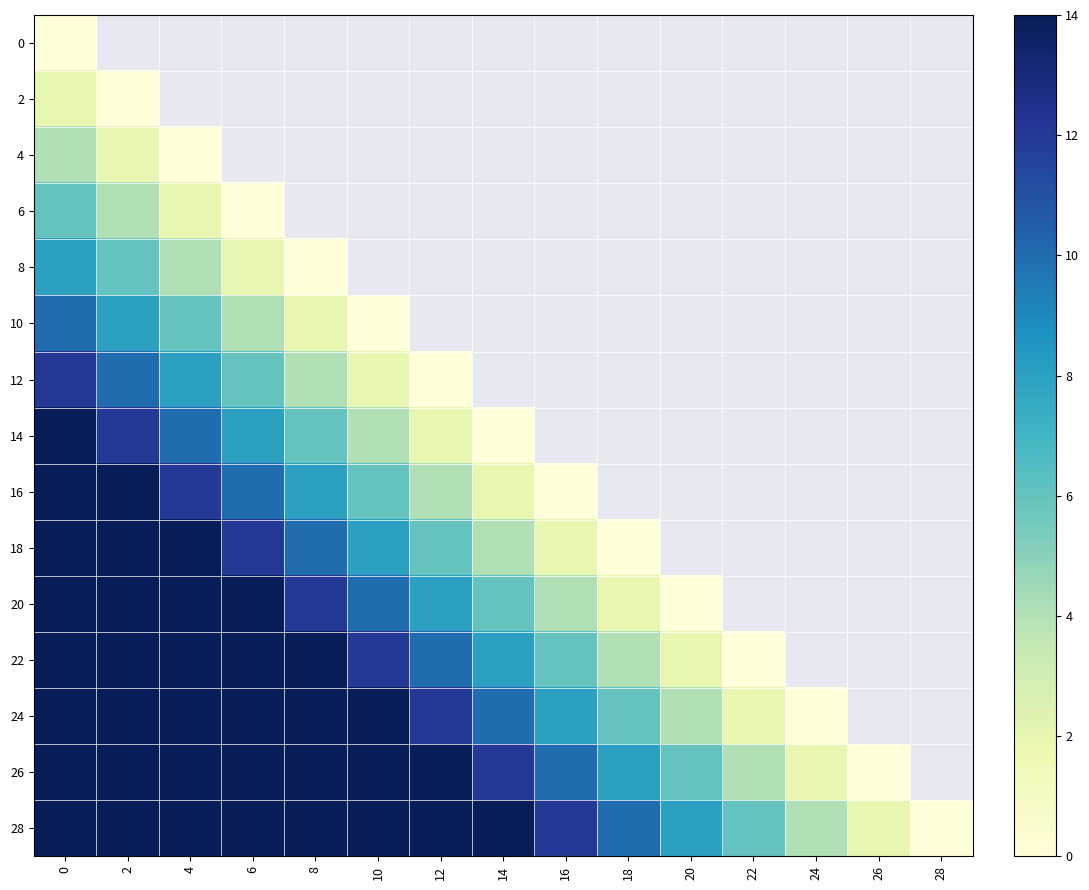

Which series has the largest range (max minus min)?

28